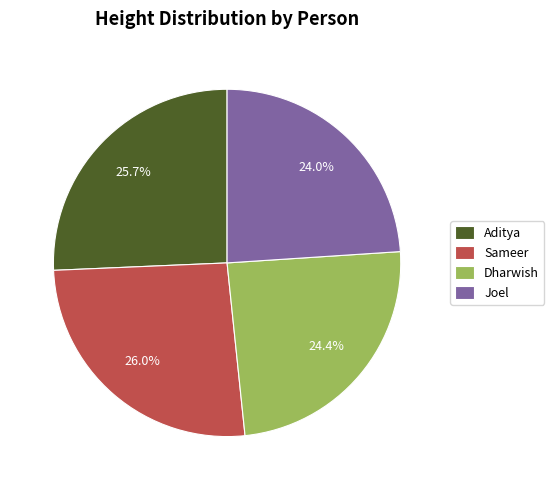

What is the ratio of the value at Dharwish to the value at Aditya?

0.9